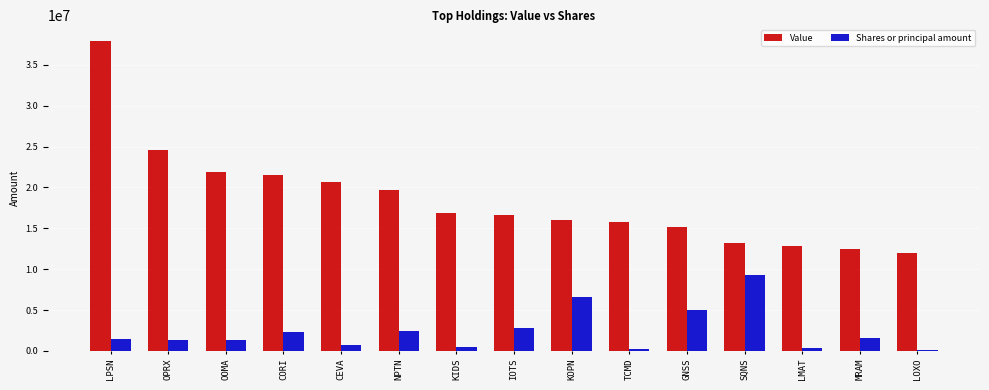

What is the highest value of the Shares or principal amount series?

9264157